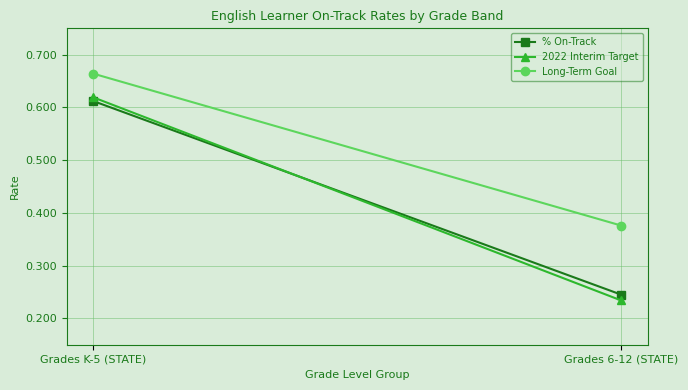

What position from the left is Grades K-5 (STATE)?

1